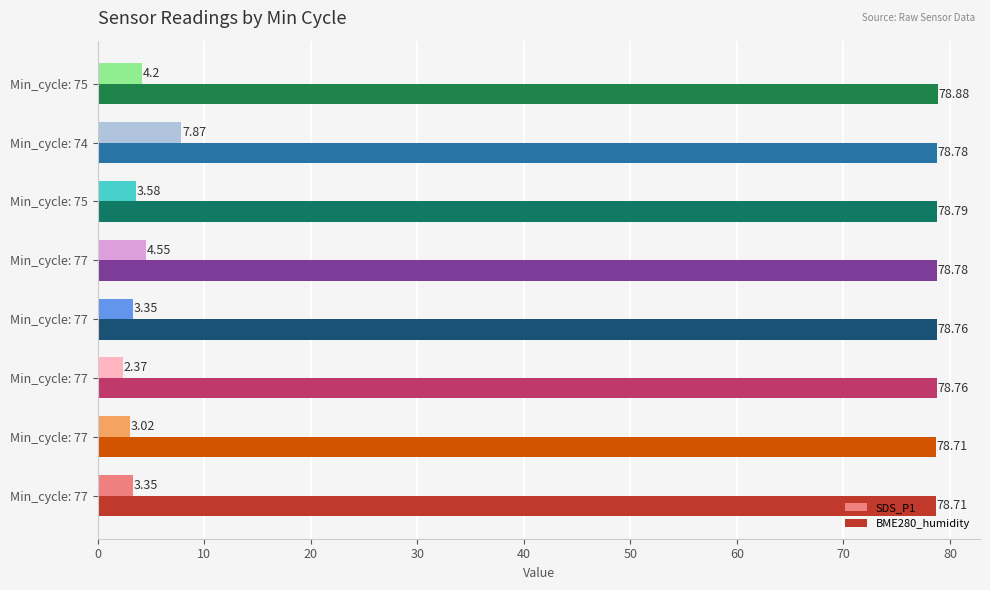

How many values in the SDS_P1 series exceed 3?

7